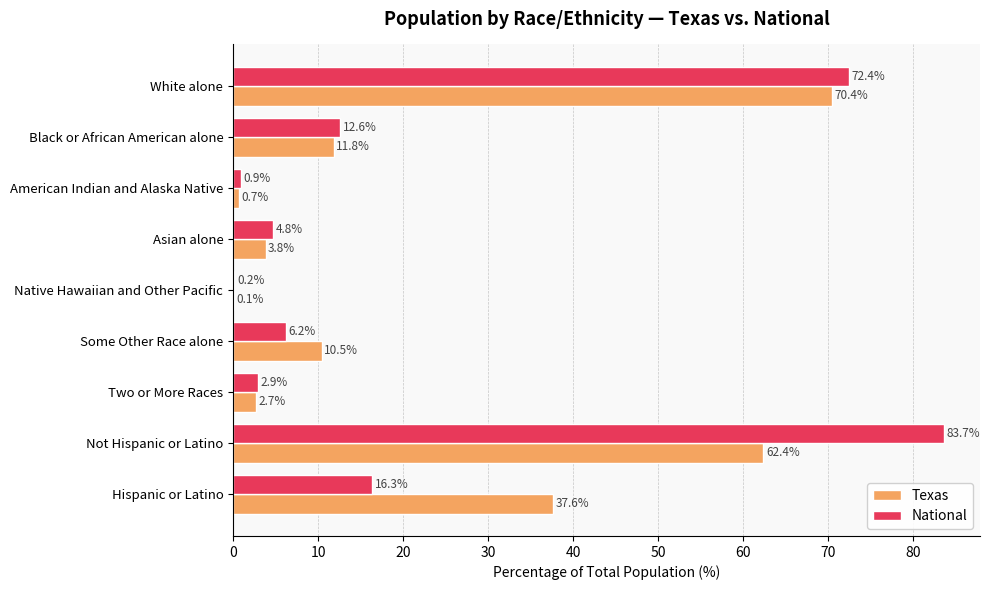

Which series changed the most between Native Hawaiian and Other Pacific and Two or More Races?

National